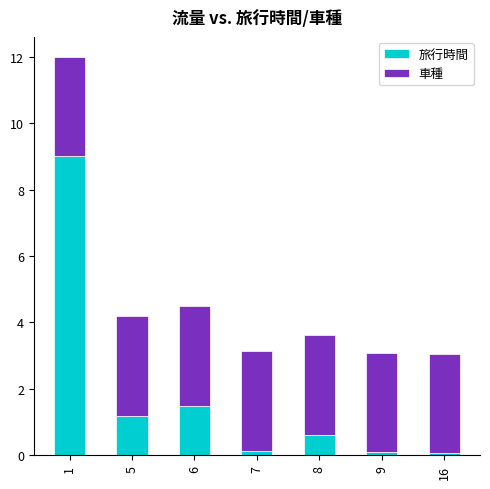

What is the average value of the 旅行時間 series?

1.8